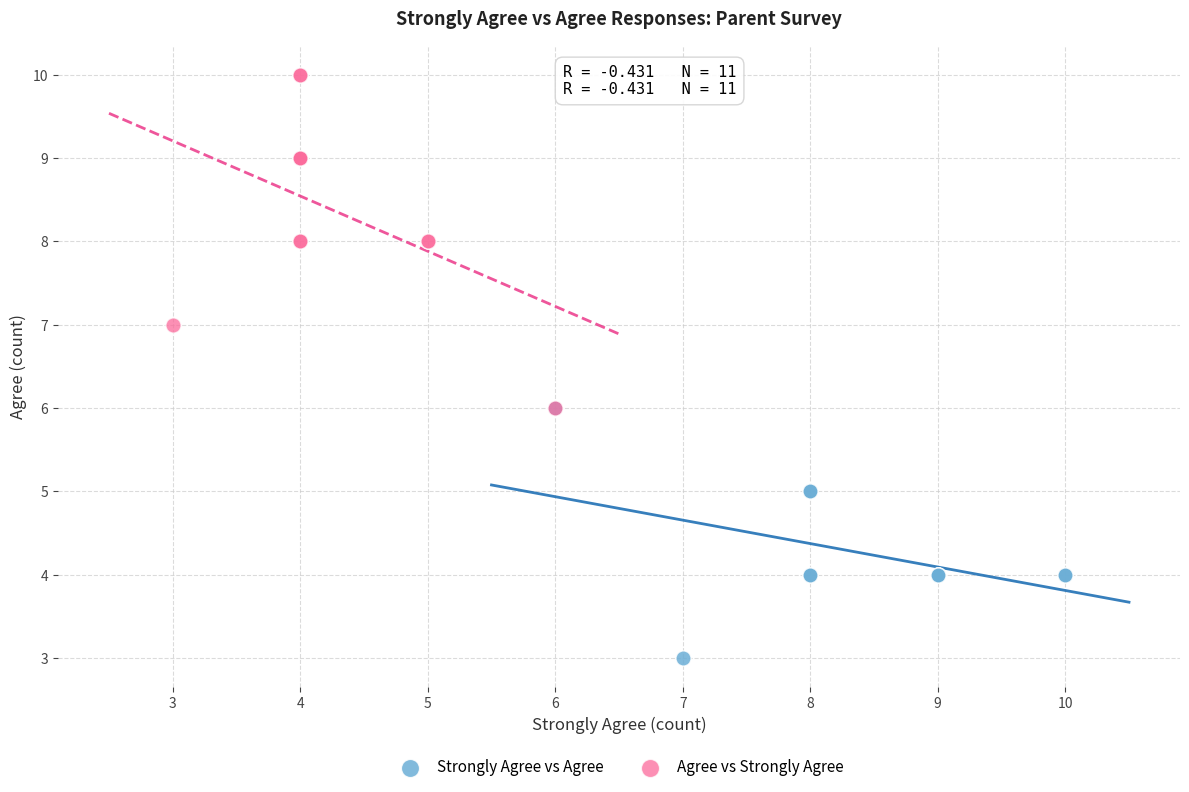

Which series contains the lowest Y value?

Strongly Agree vs Agree